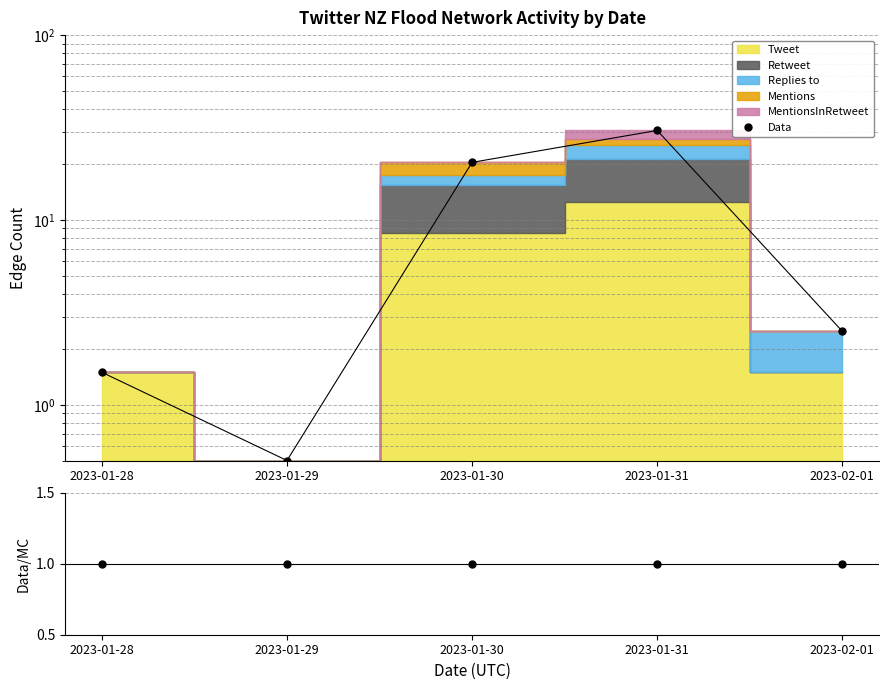

How many intersections are there between Data and Data/MC?

2